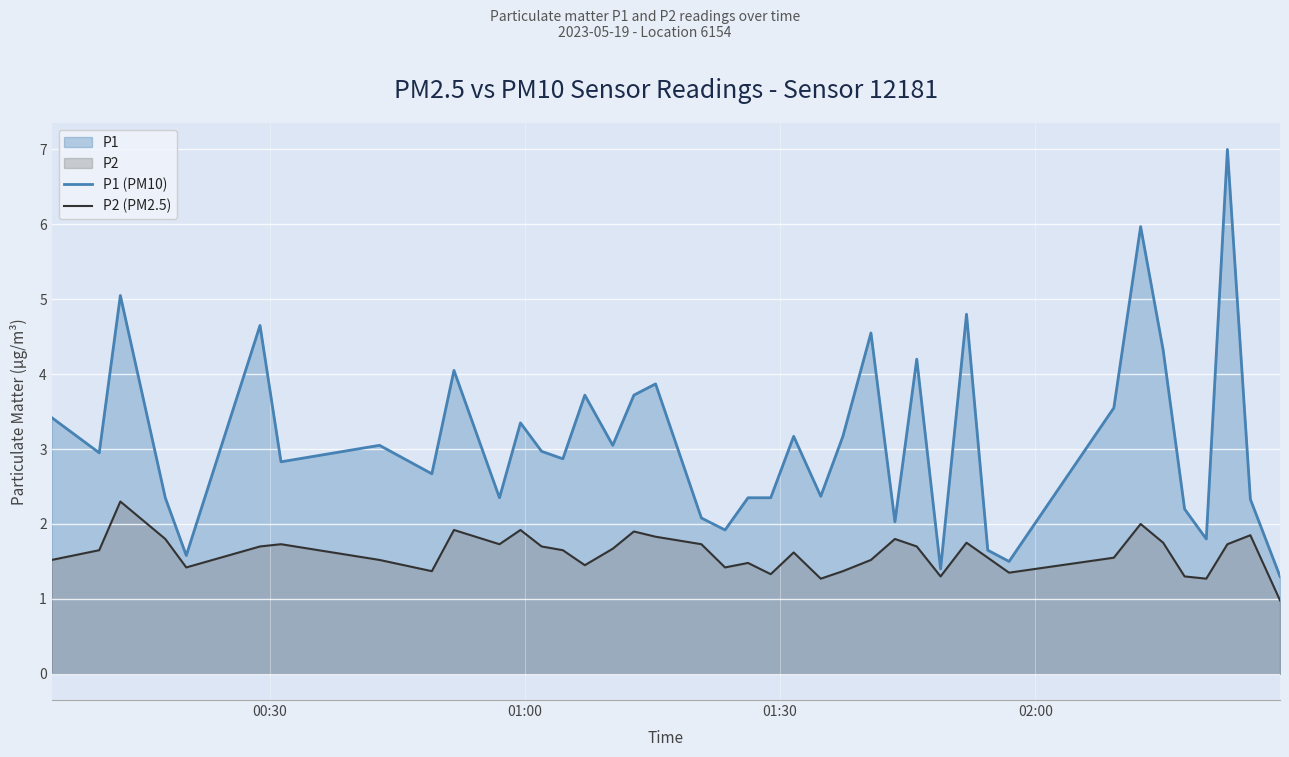

True or false: P2 (PM2.5) has more than 0 interior local peaks.

True